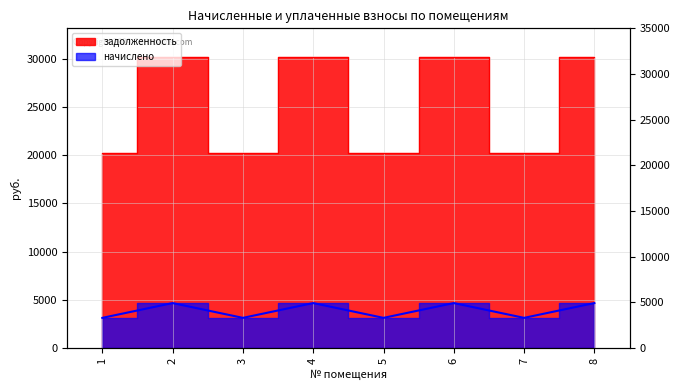

What is the average value of the задолженность series?

25192.4